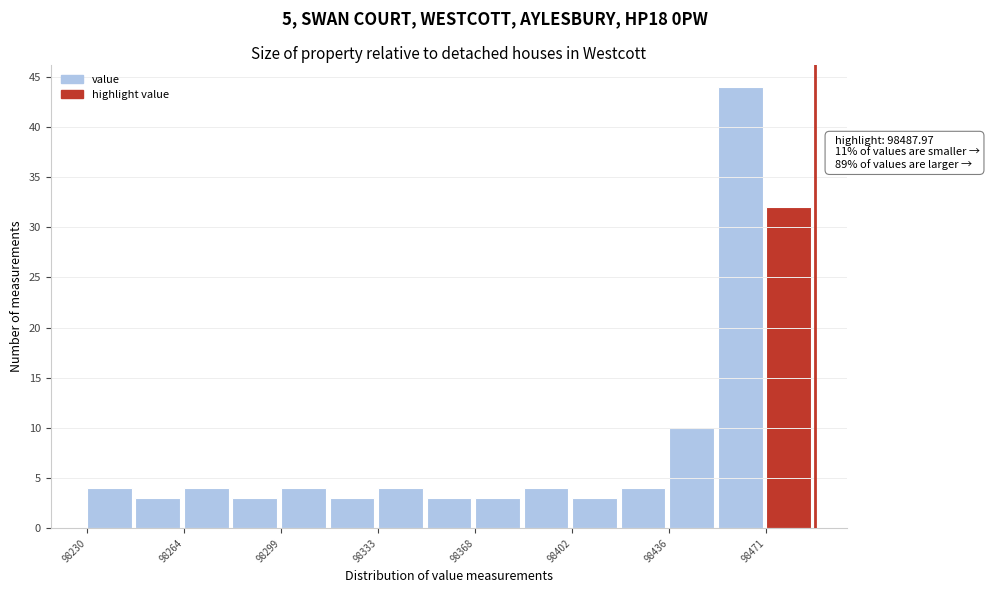

Read against the x-axis, roughly where is the centre of the tallest bar?

98460